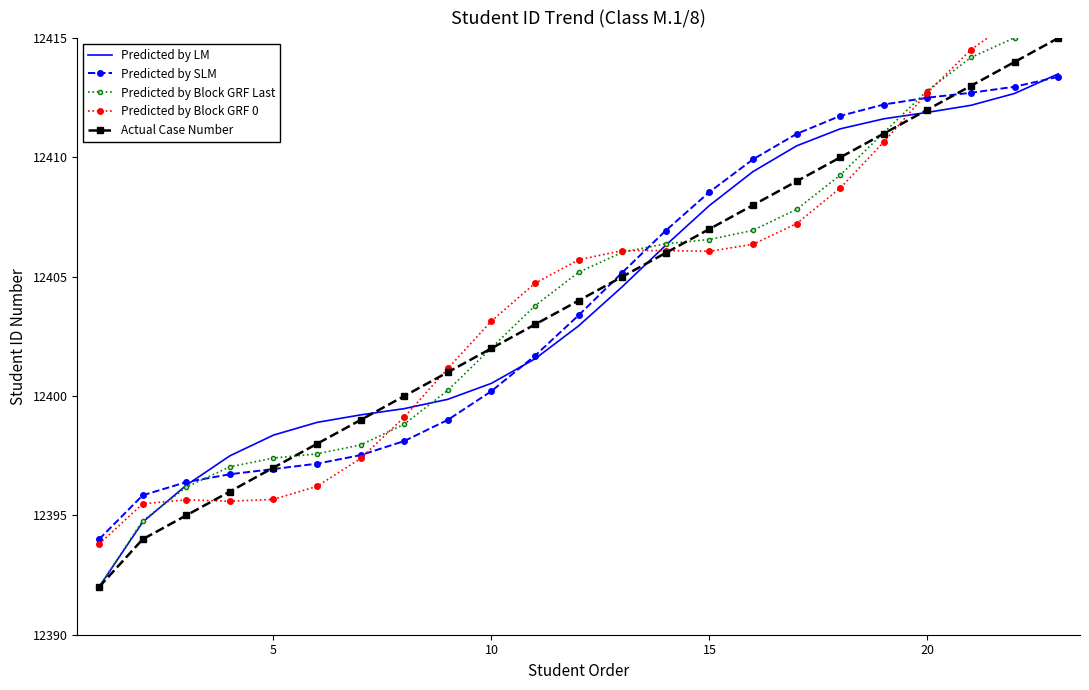

What is the highest value of the Predicted by SLM series?

12413.4